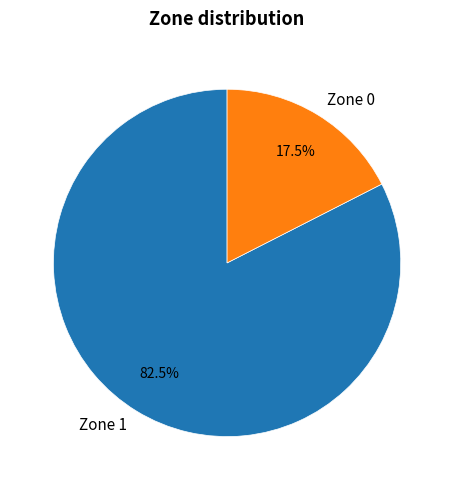

Rank the categories by value from lowest to highest.

Zone 0, Zone 1